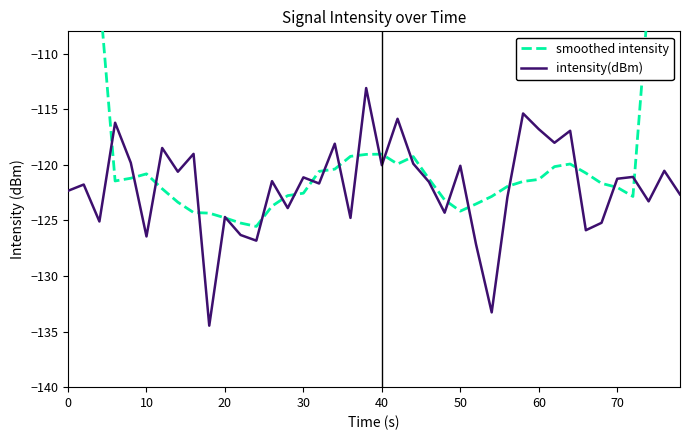

What is the greatest value displayed?

-69.3